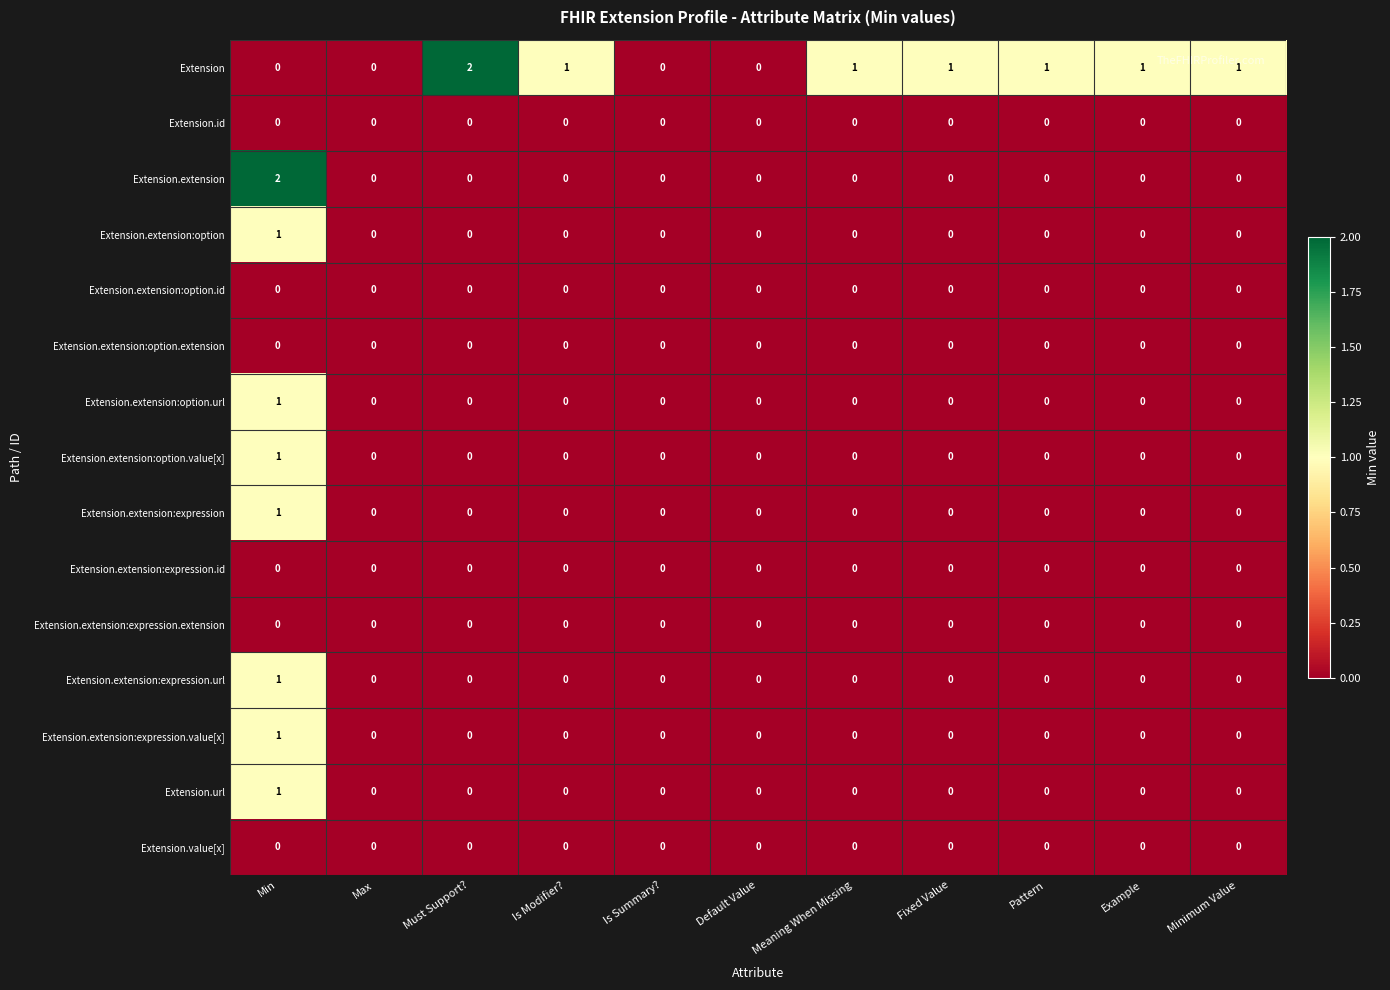

Count the number of categories in the chart.

11